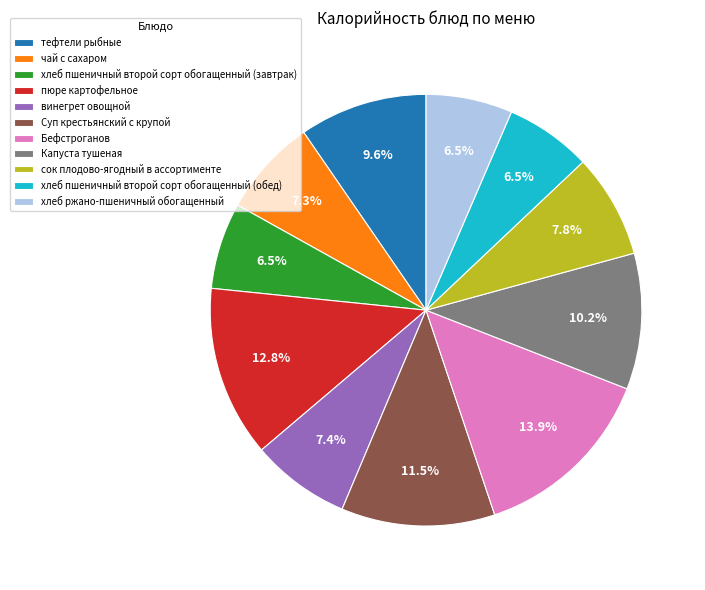

Which slice is the largest?

Бефстроганов